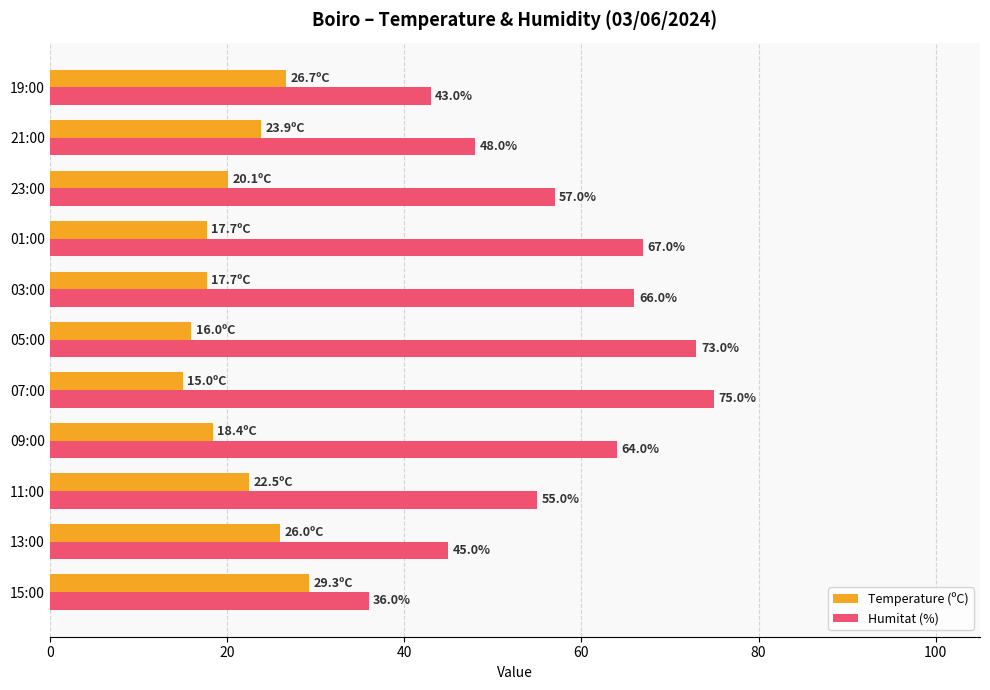

List the series in order of their overall mean, lowest first.

Temperature (ºC), Humitat (%)